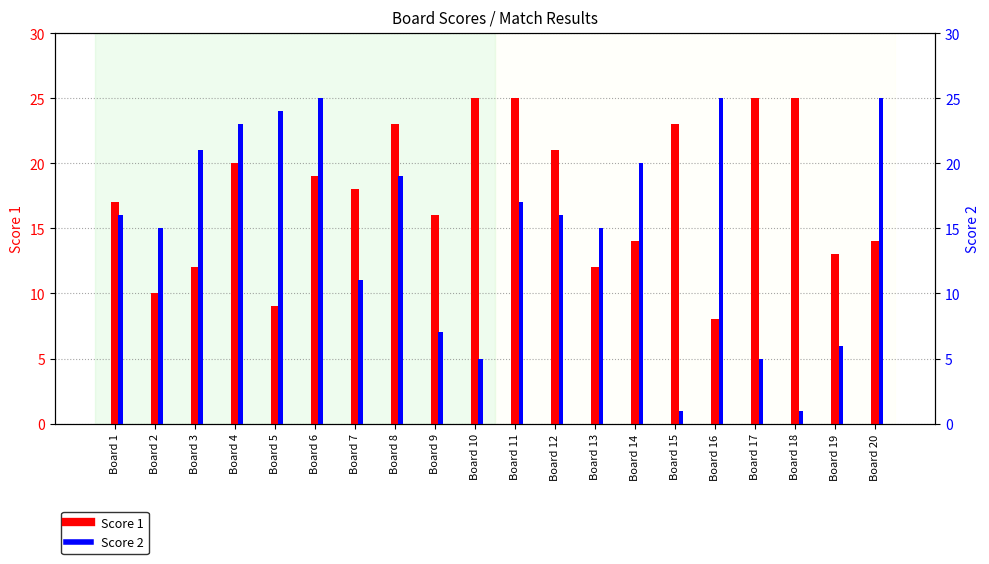

What is the difference between the maximum and second lowest values in the Score 2 series?

24